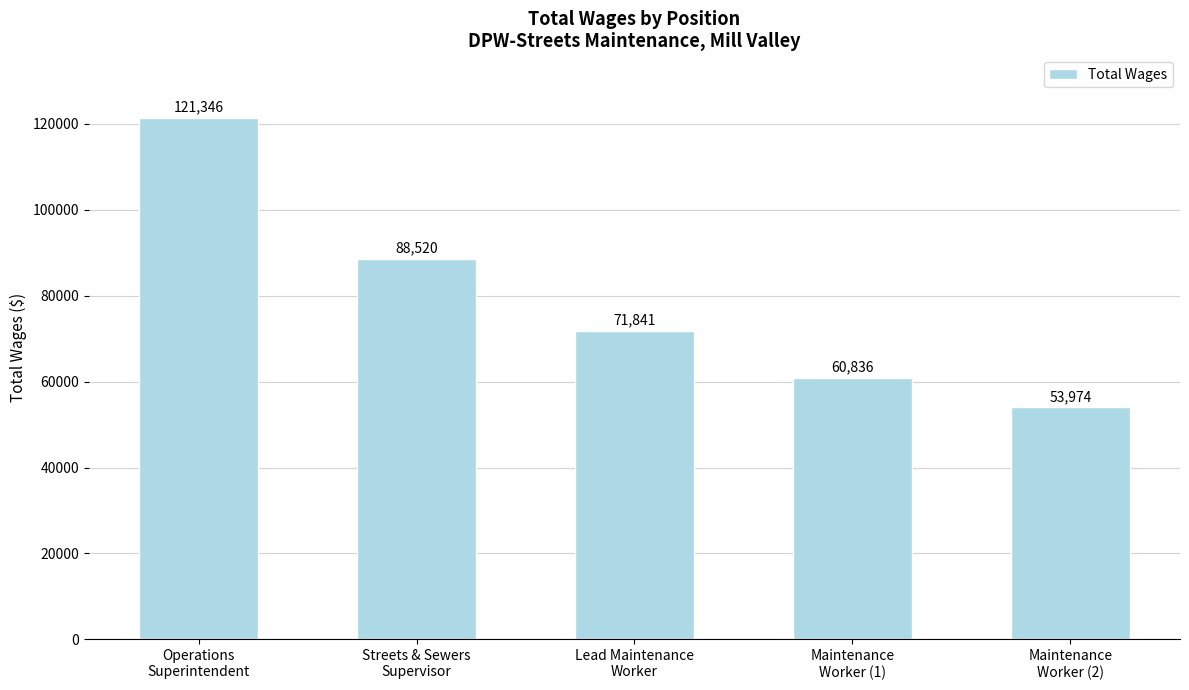

How many series are shown in this chart?

1